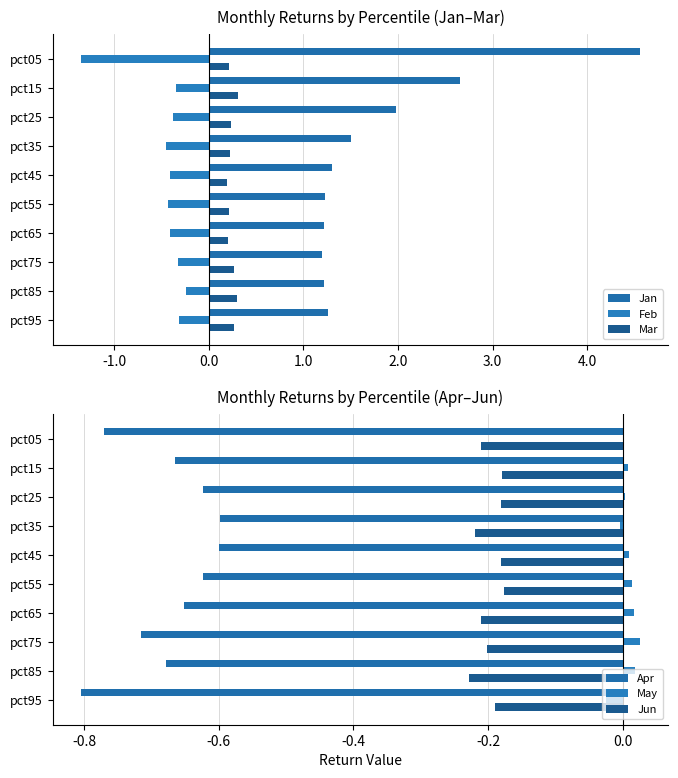

Is it true that Apr equals -0.4 at pct05?

False